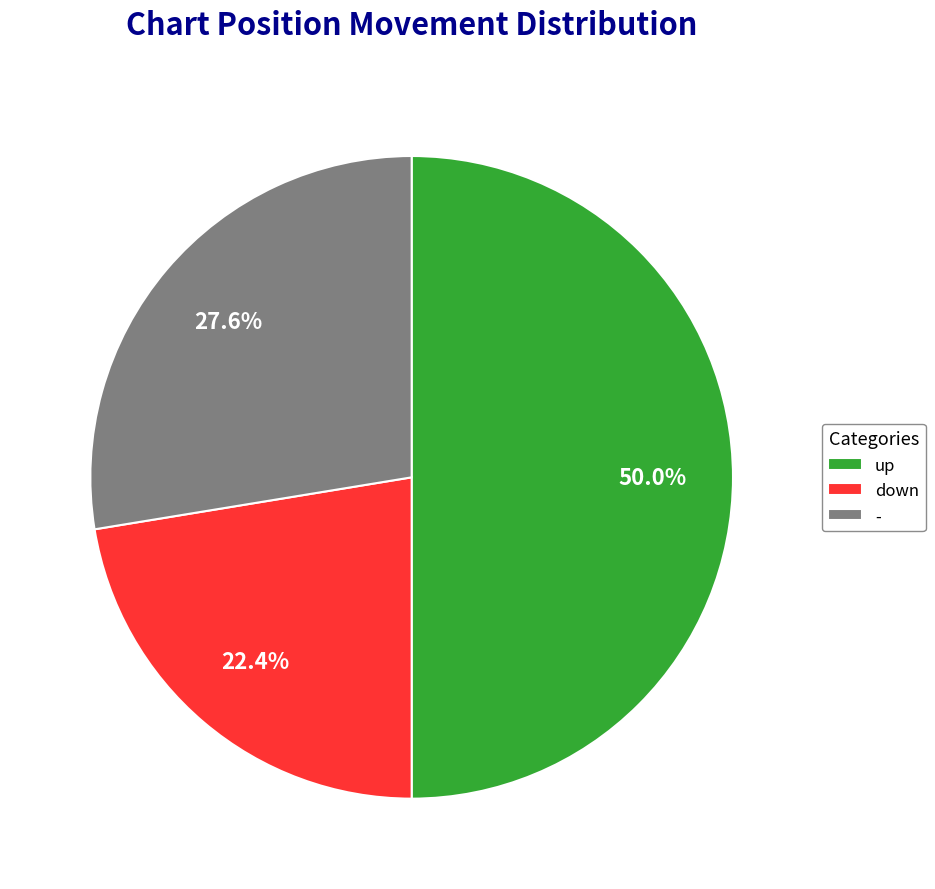

Is down the majority of the pie?

No